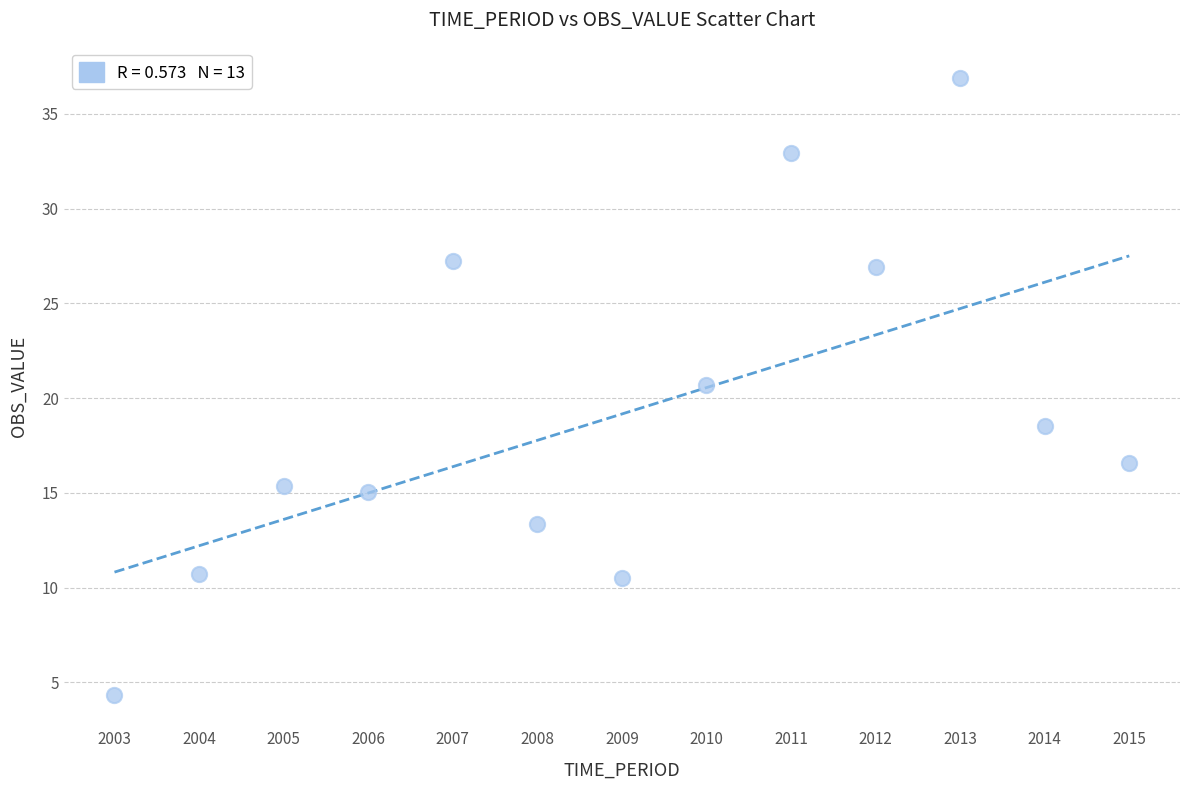

What Y value in the scatter plot is closest to 20?

20.7